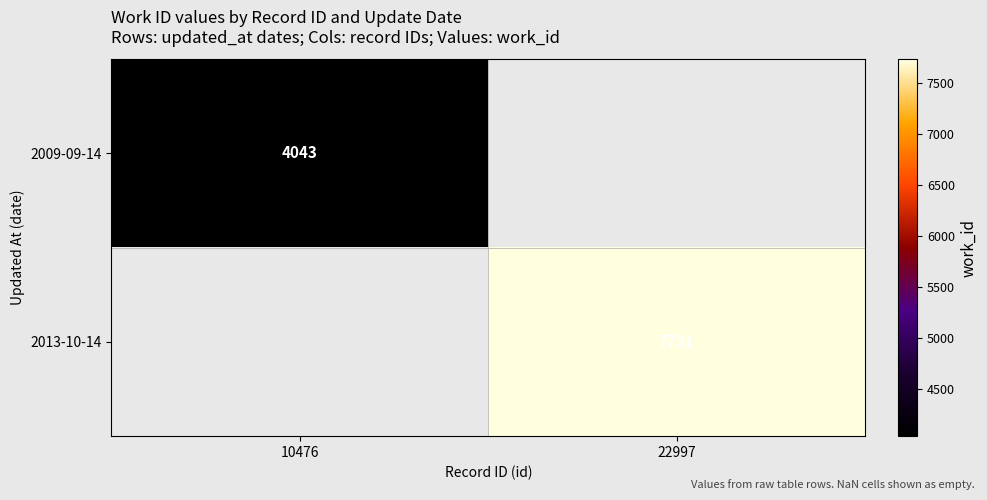

At how many categories does at least one series exceed 7430?

1